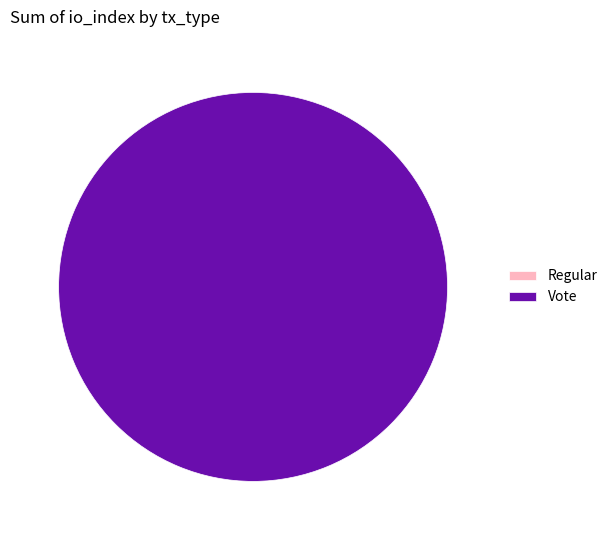

Rank the categories by value from lowest to highest.

Regular (io_index=0), Vote (io_index=3)